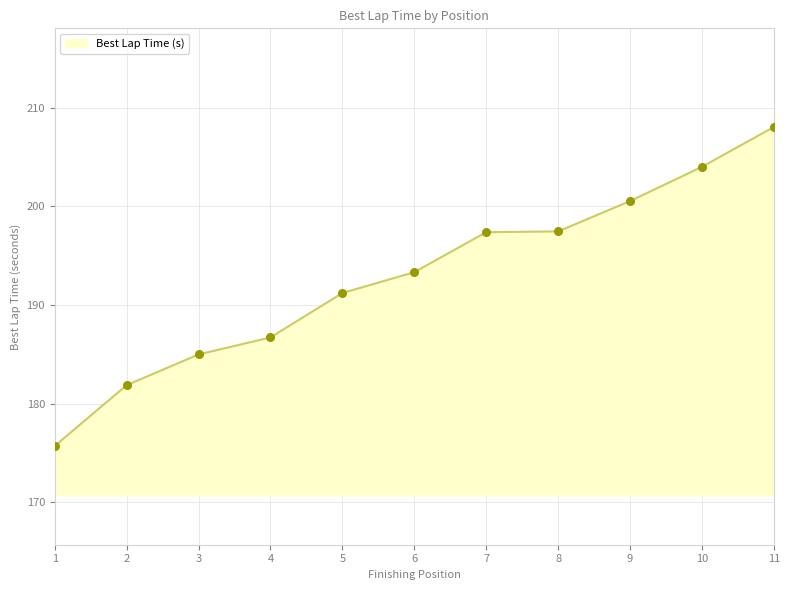

Which has a higher value, 7 or 4?

7